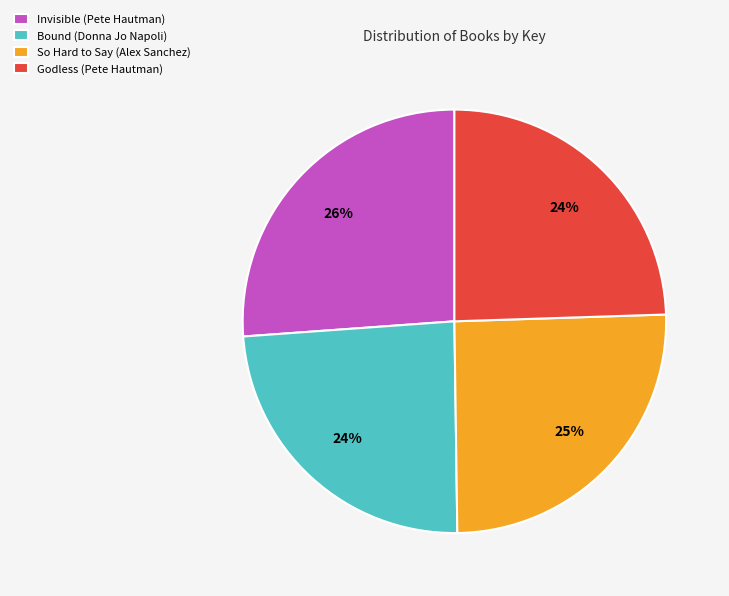

Does Invisible (Pete Hautman) represent more than half of the total?

No